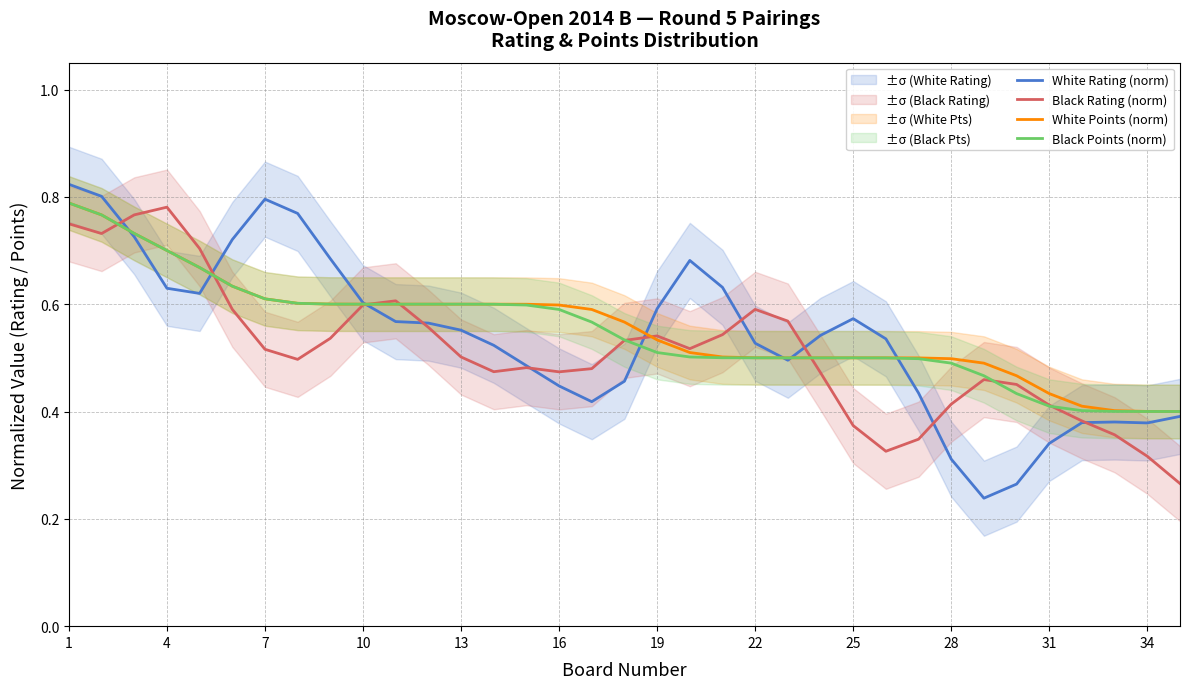

What is the greatest value displayed?

0.8